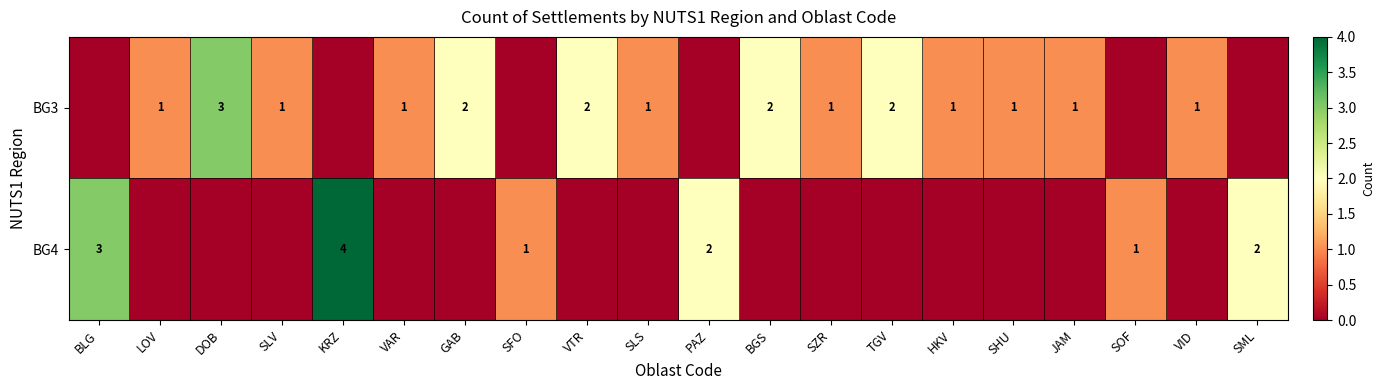

The value of BG3 at DOB is 3. True or false?

True